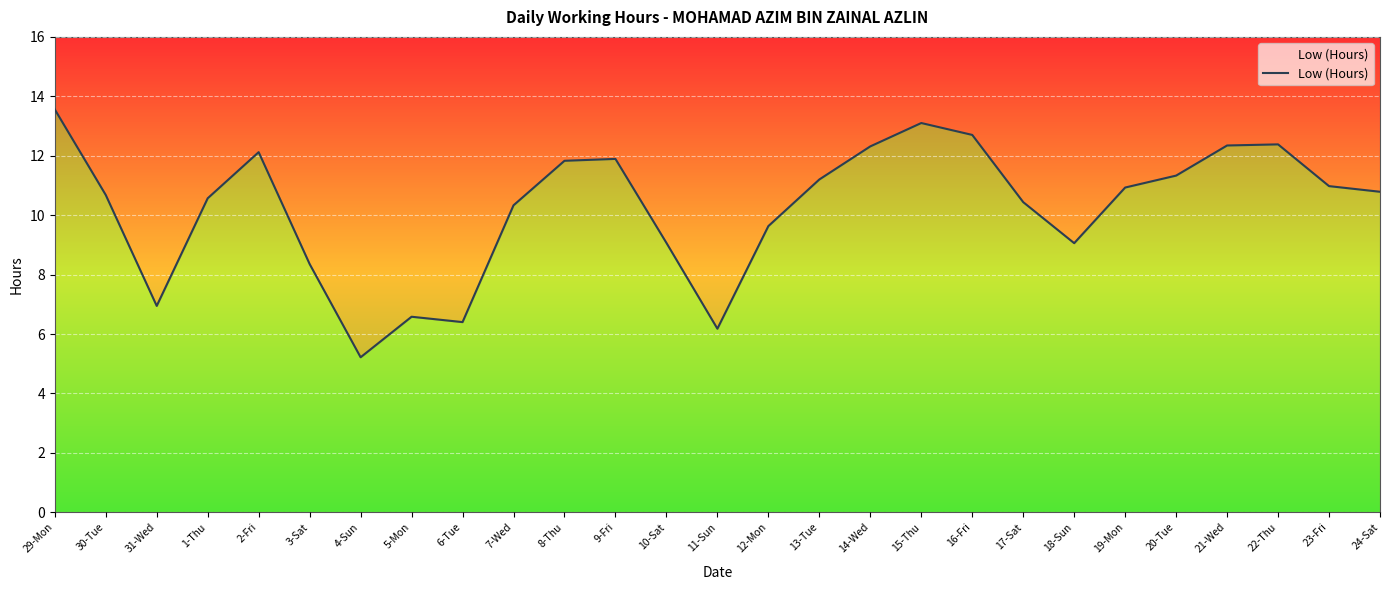

True or false: the data has more than 0 interior local peaks.

True